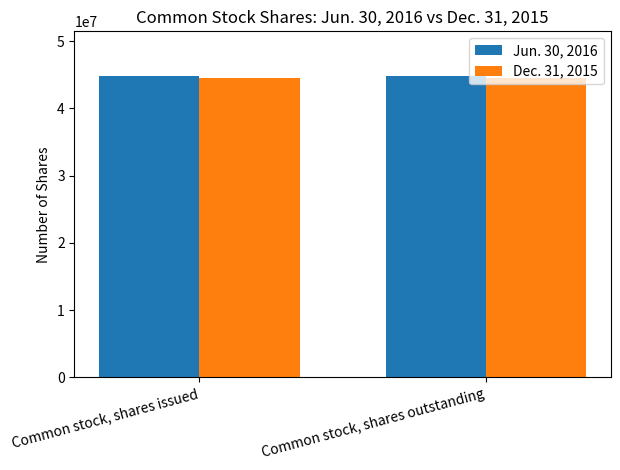

Reading right to left, list all the values displayed in this chart.

Jun. 30, 2016: 44763235	44763235
Dec. 31, 2015: 44503820	44503820